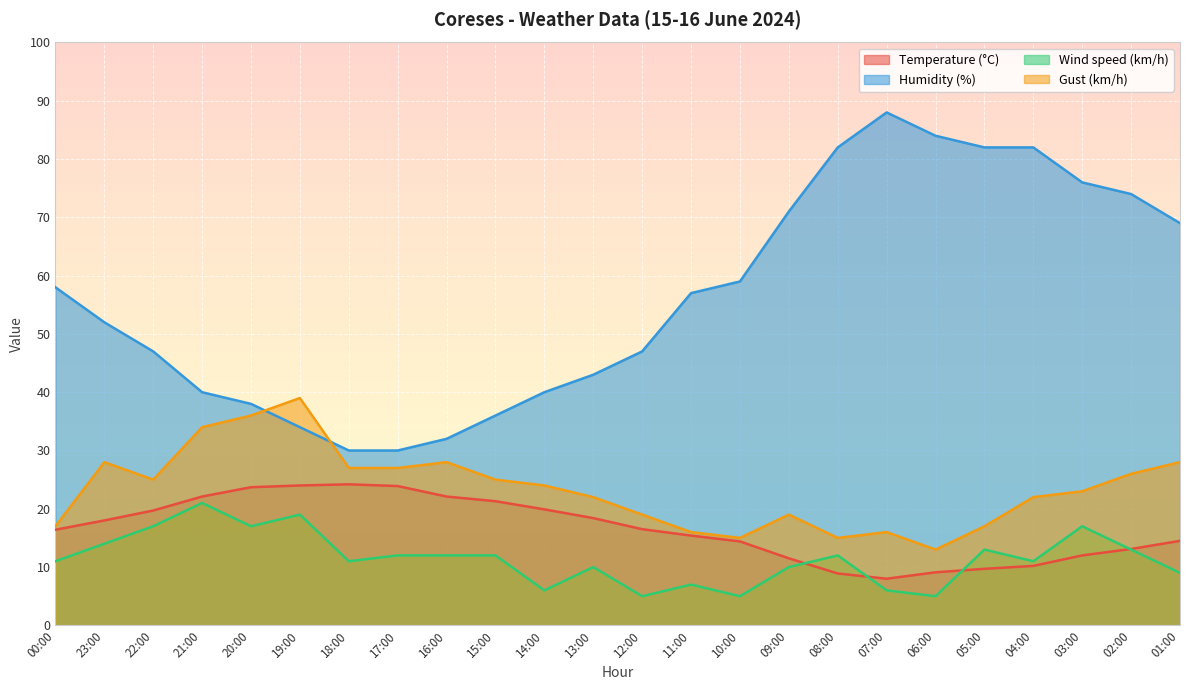

After their last crossing, which series has the higher values: Wind speed (km/h) or Temperature (°C)?

Temperature (°C)